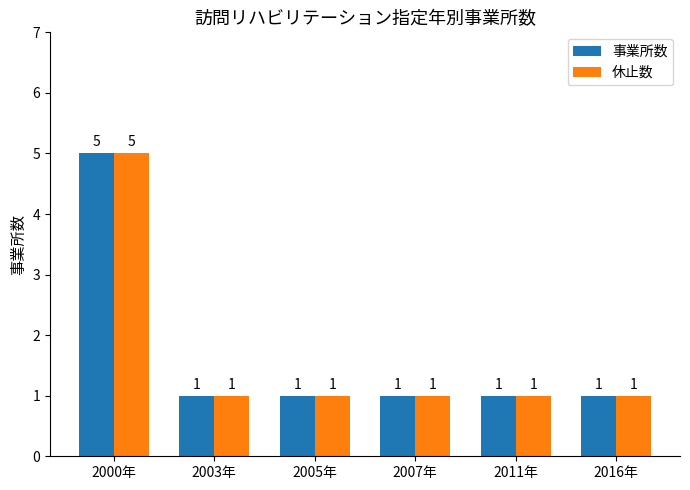

How many bars are there in each group?

2